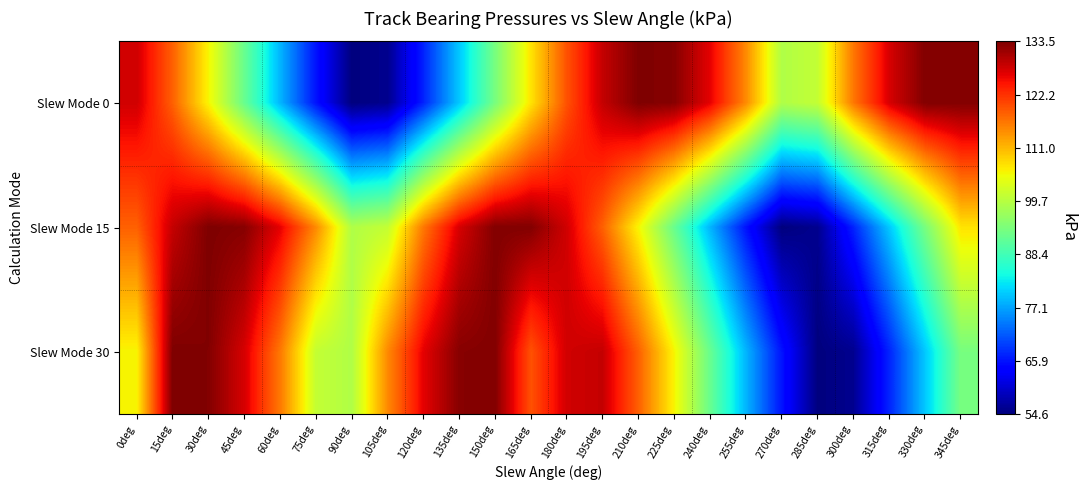

What is the total value across all series at 315deg?

274.7